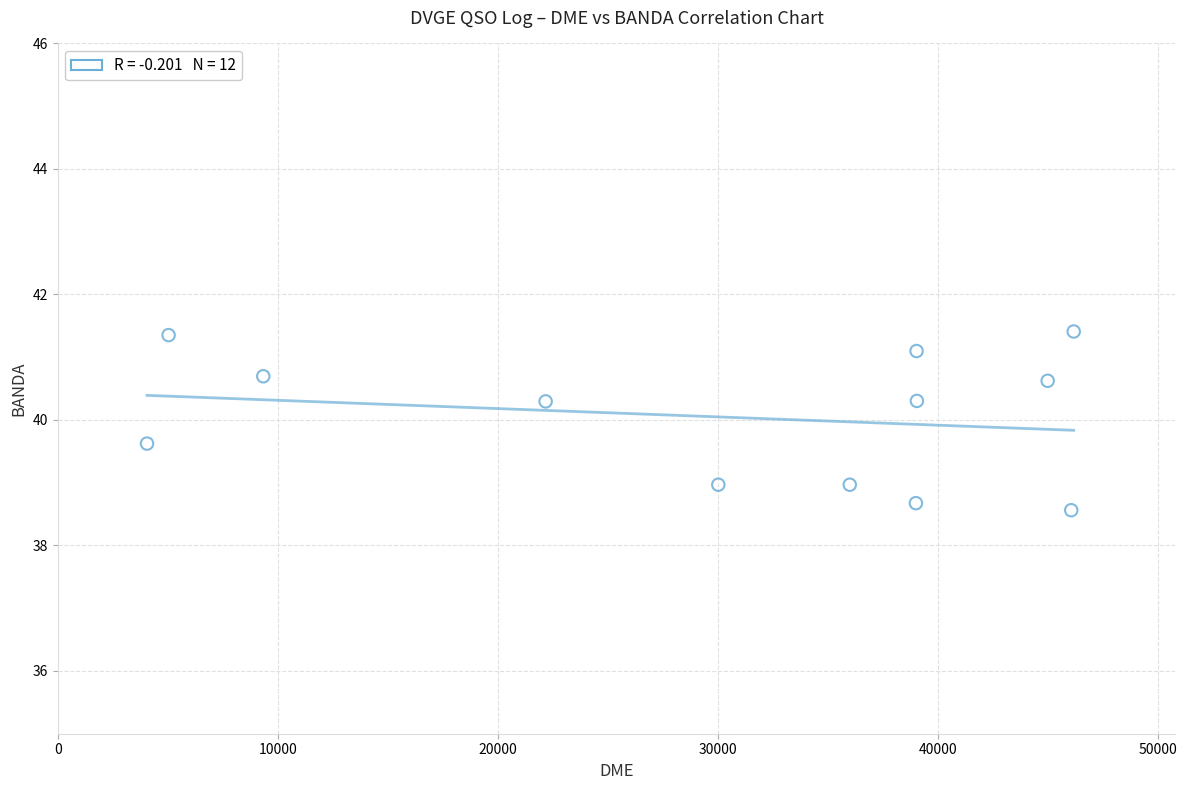

What is the range of Y values (max minus min)?

2.8